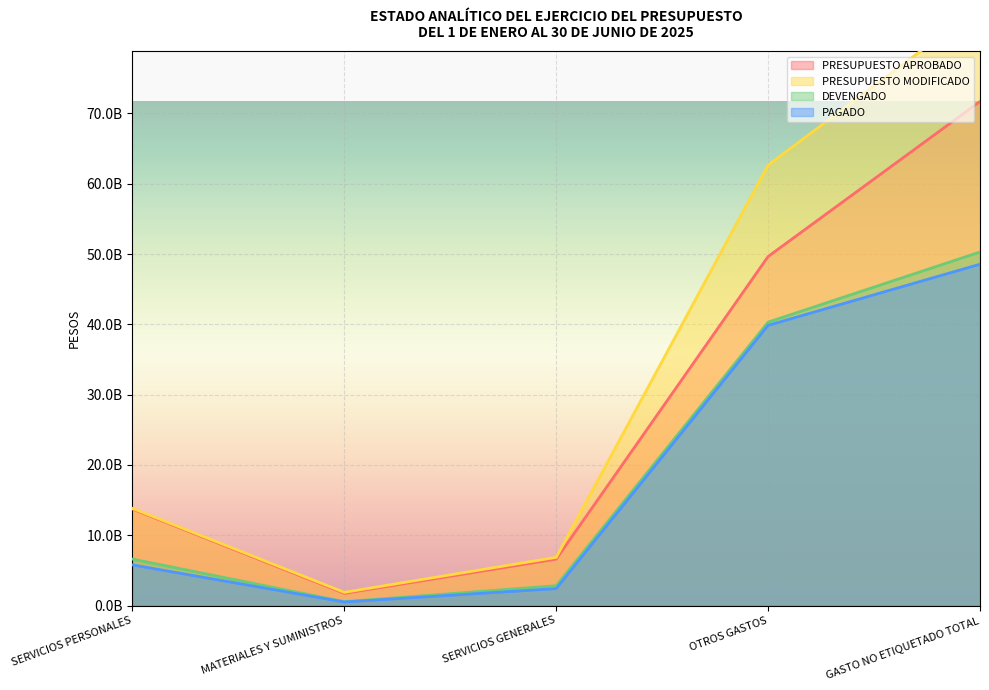

True or false: PRESUPUESTO APROBADO and PRESUPUESTO MODIFICADO cross at least once.

False